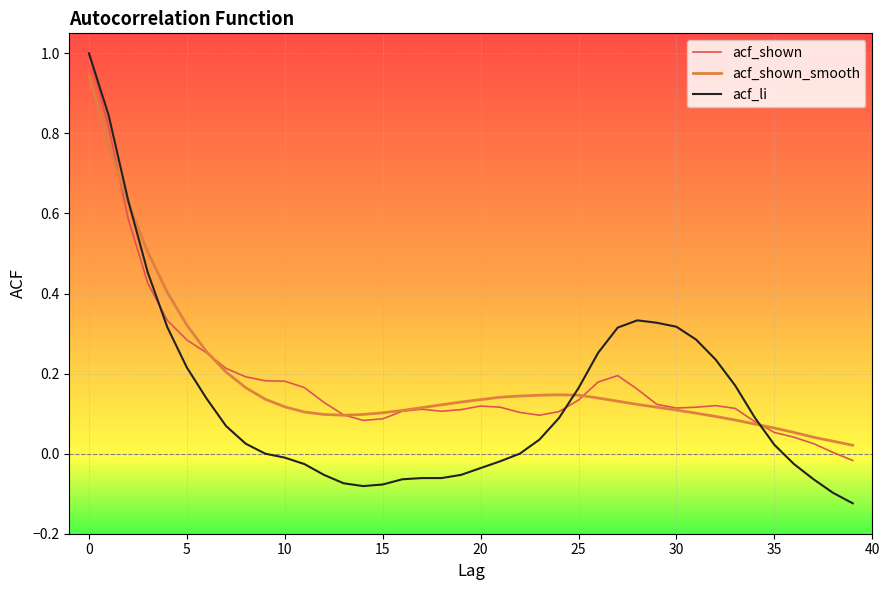

Does the chart display data point markers on the line(s)?

No